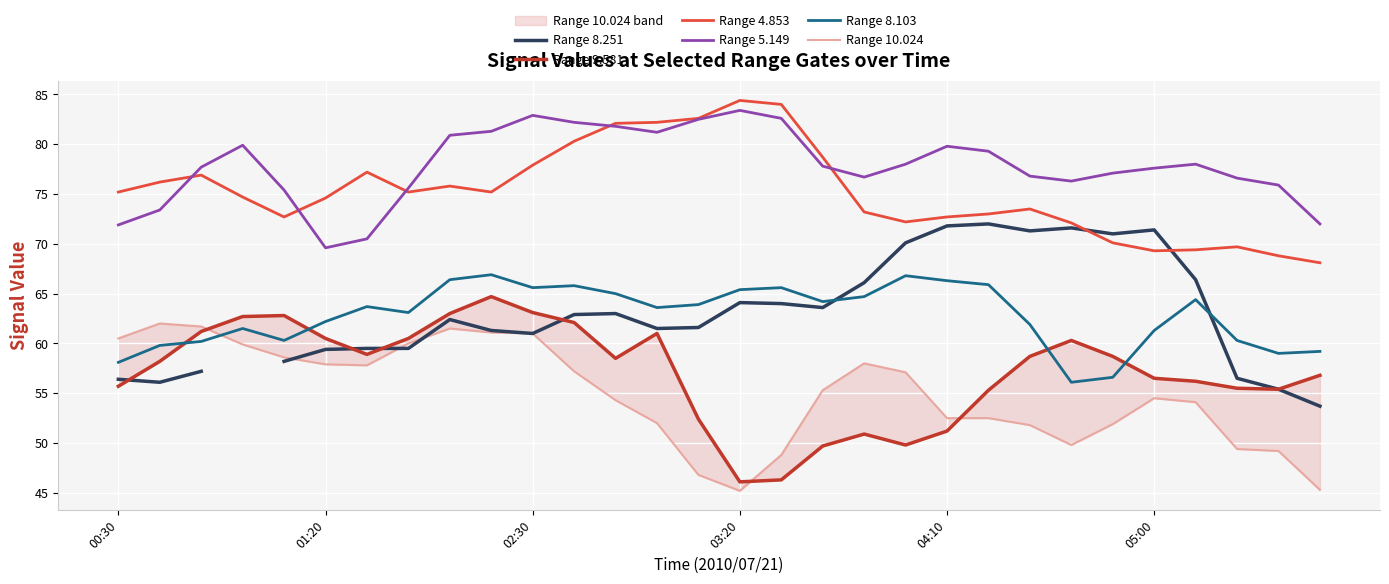

How many interior local peaks does the Range 8.103 series have?

7